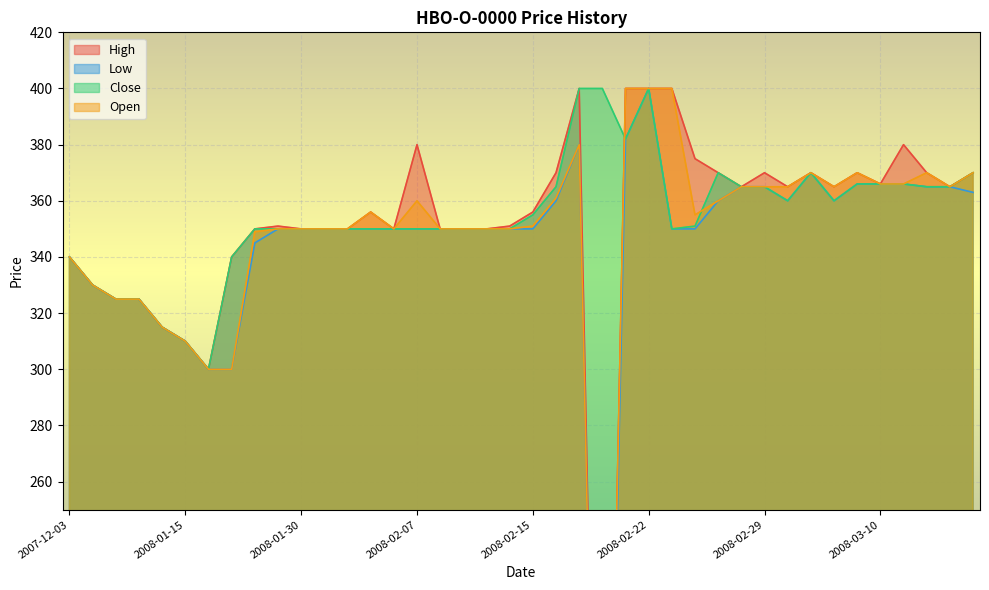

What is the average value of the High series?

349